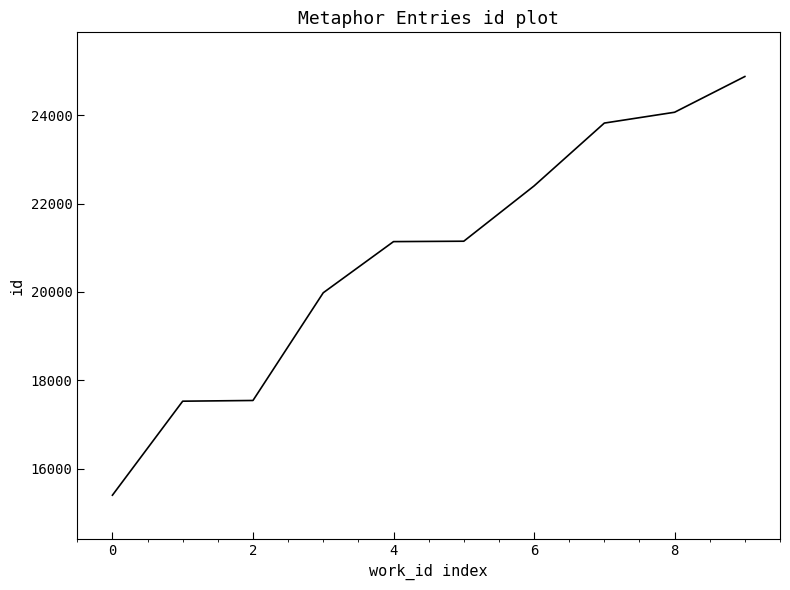

What is the difference between the maximum and minimum values?

9477